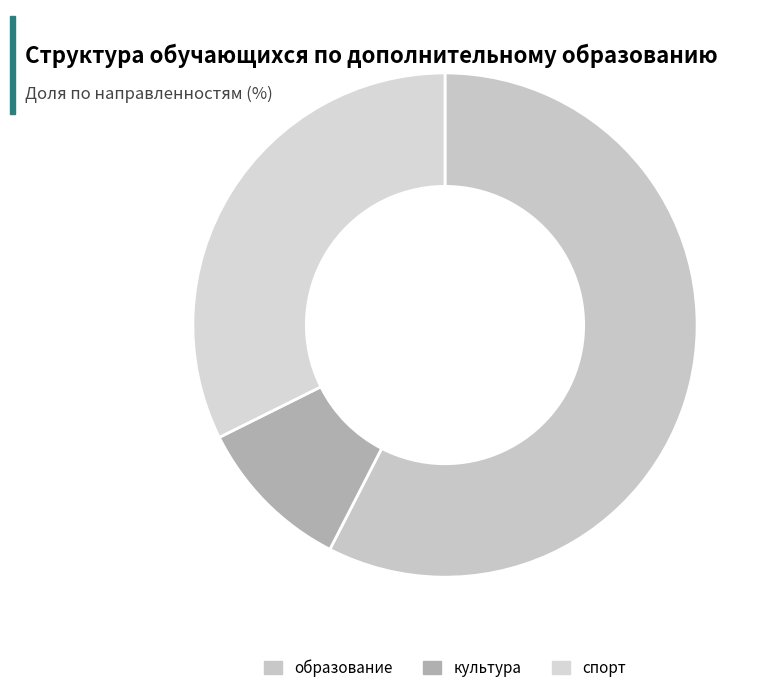

What is the majority slice?

образование